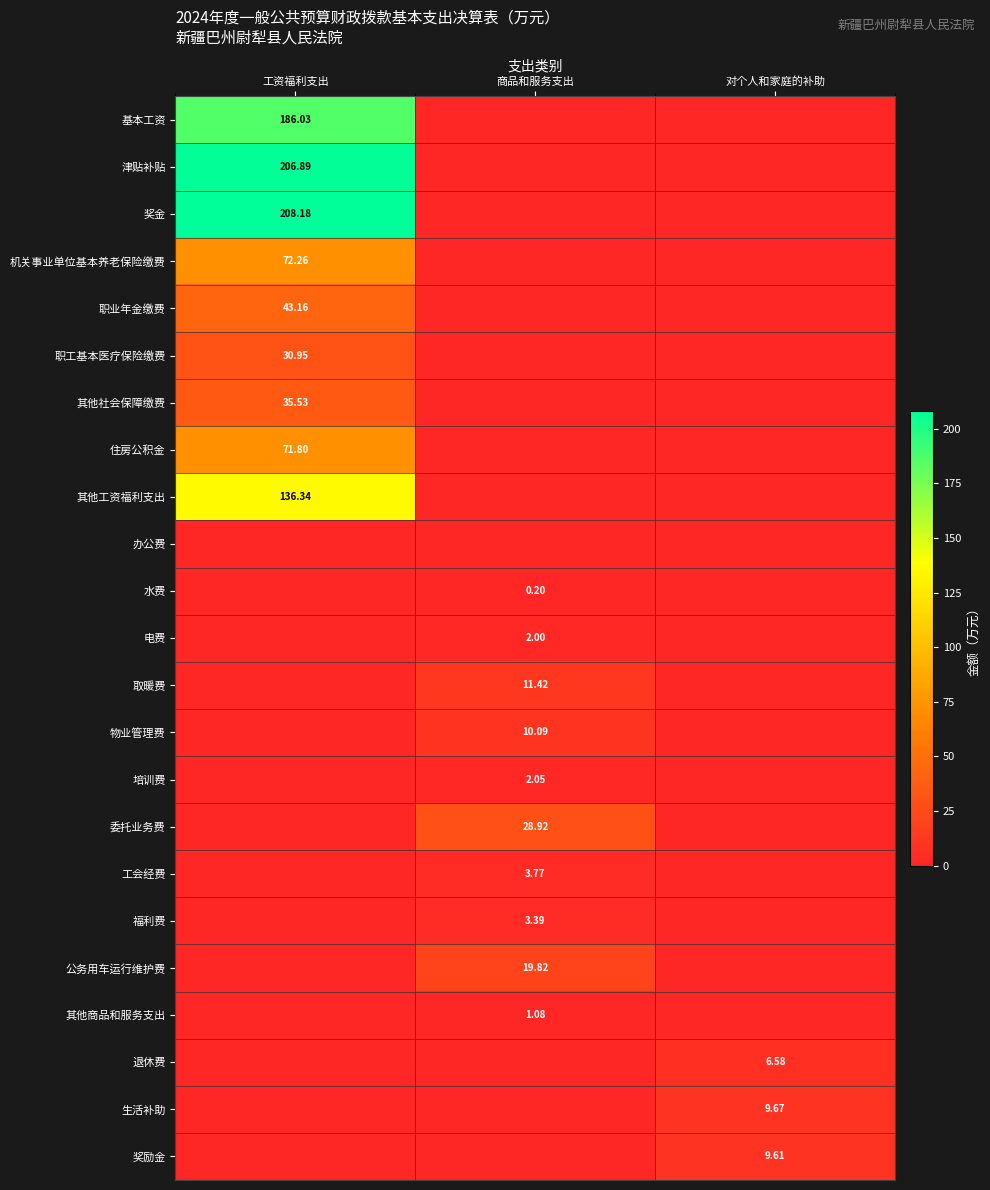

What is the difference between the maximum and minimum values in the 其他社会保障缴费 series?

35.5